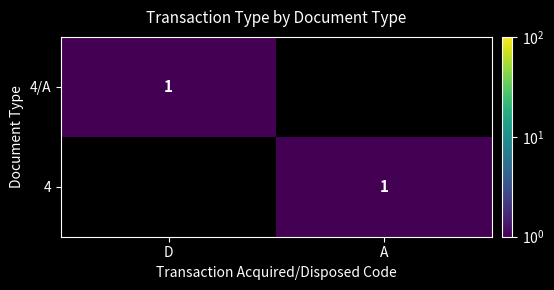

Between A and D, which is larger?

D